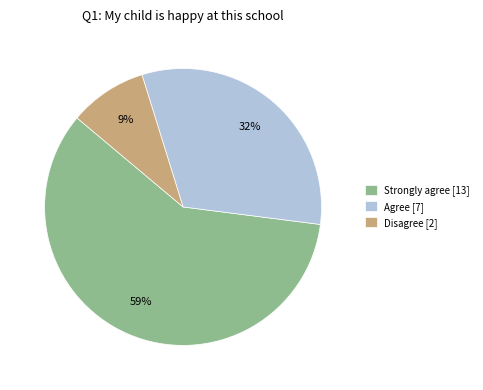

To the nearest percent, what is the average slice percentage?

33%